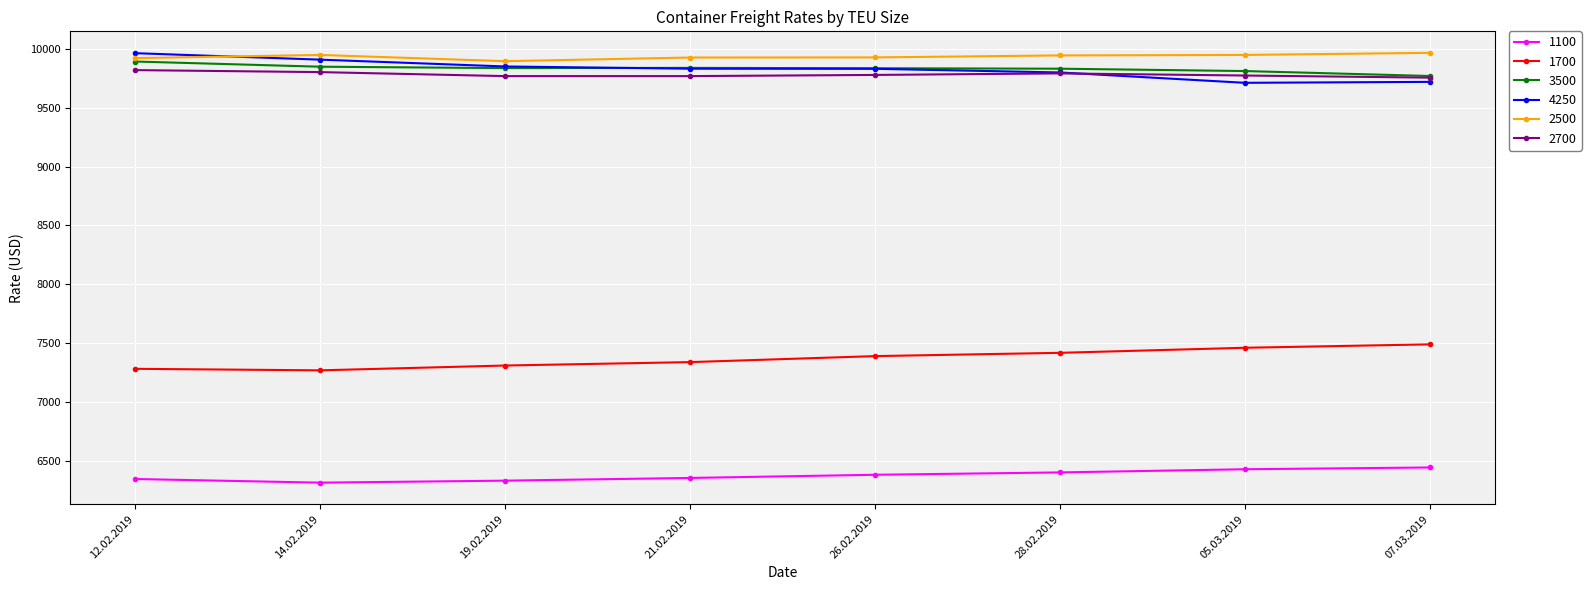

What is the minimum value for 4250?

9713